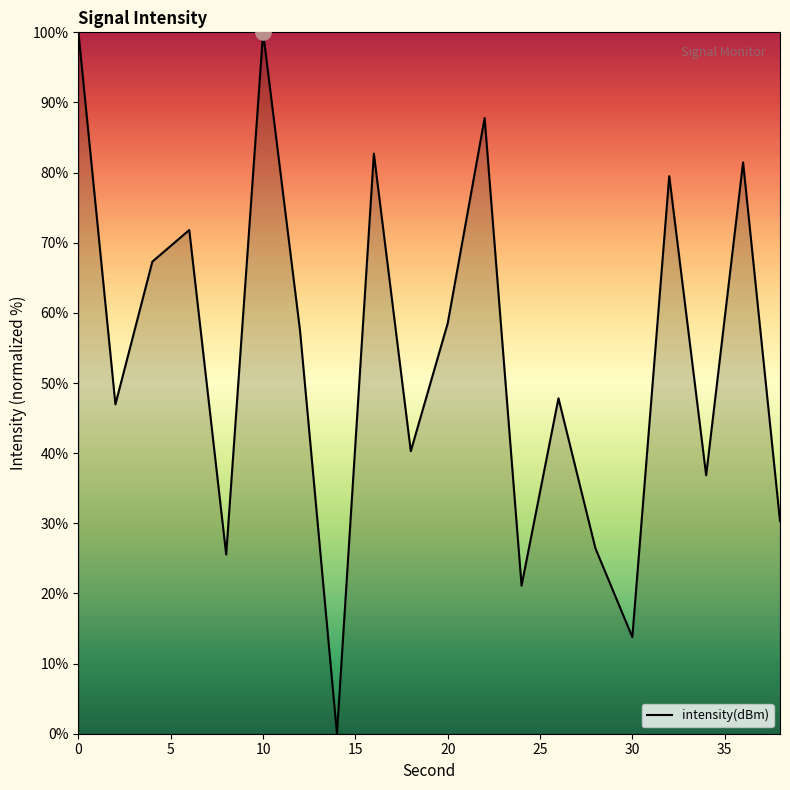

What is the difference between the maximum and minimum values?

100.0